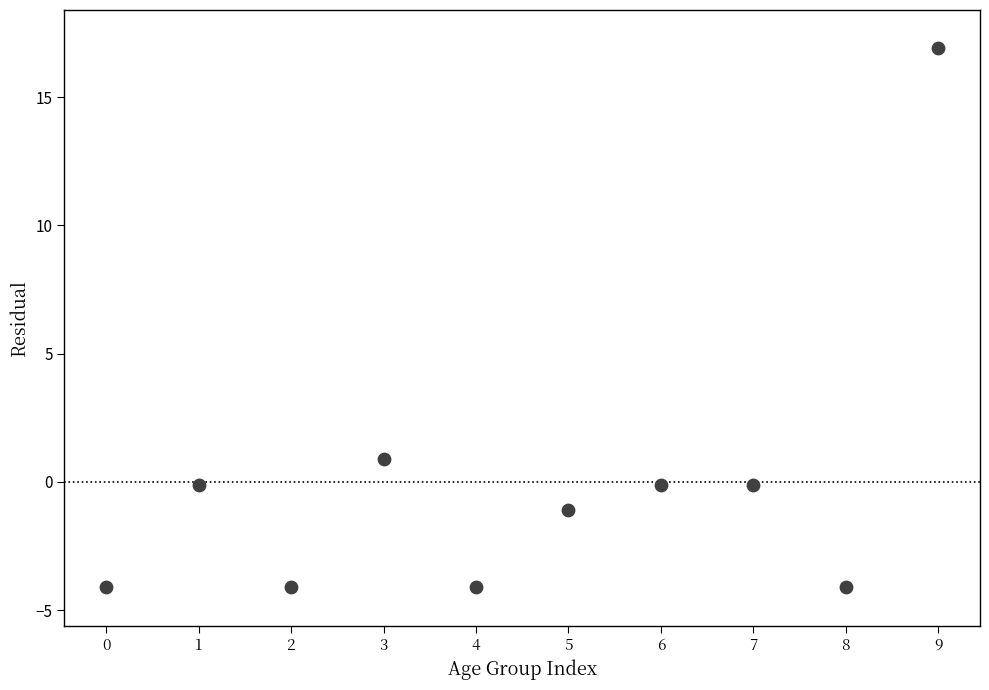

What is the range of Y values (max minus min)?

21.0